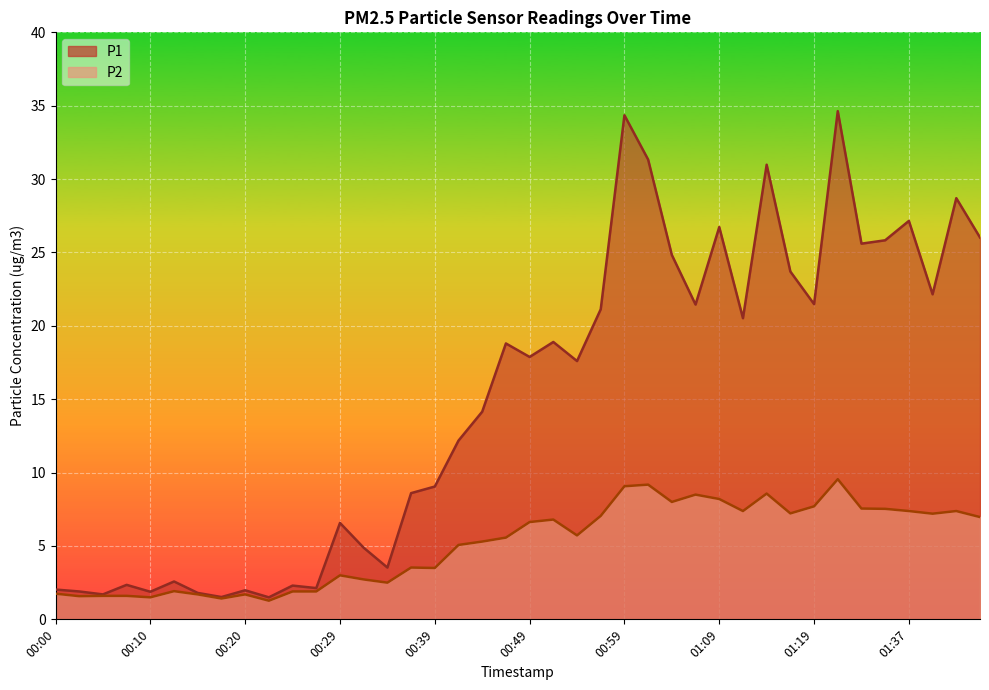

Between 01:11 and 01:39, which series saw the biggest shift?

P1